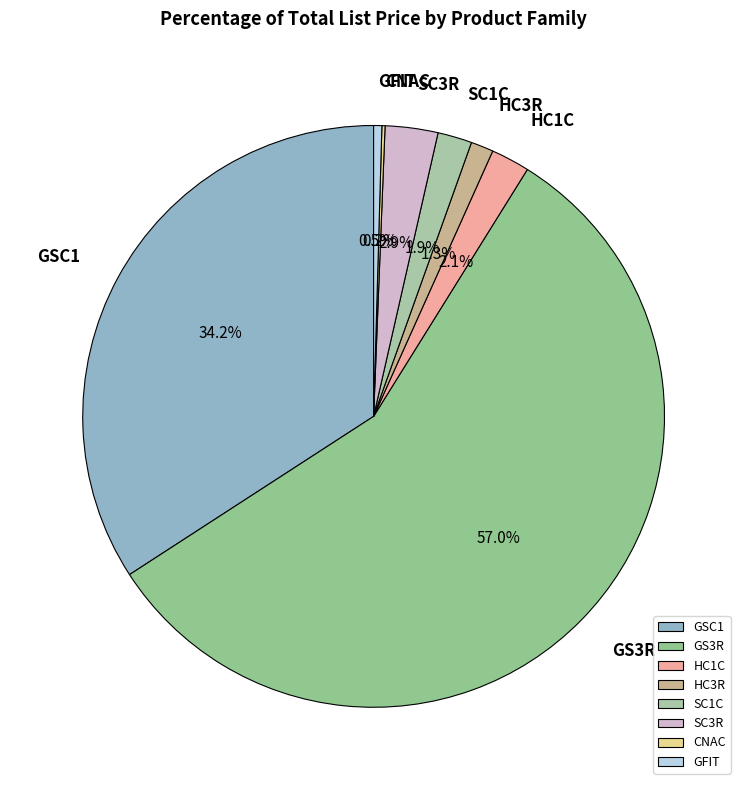

What is the largest slice in the pie chart?

GS3R